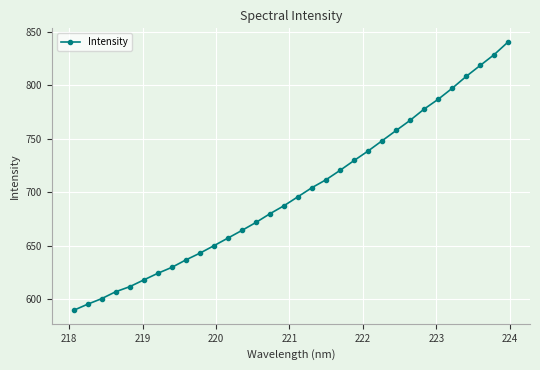

What is the difference between the maximum and minimum values?

251.0